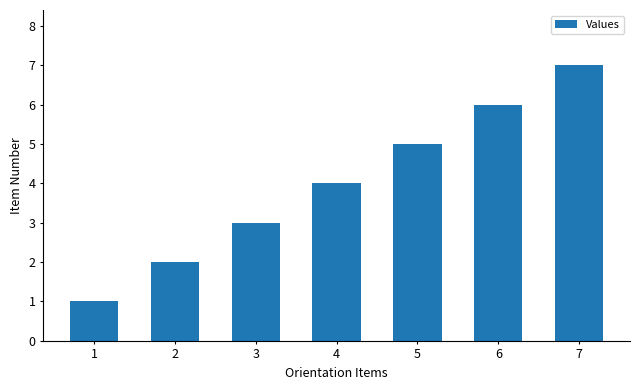

Are the bars grouped side by side (vs. stacked)?

No